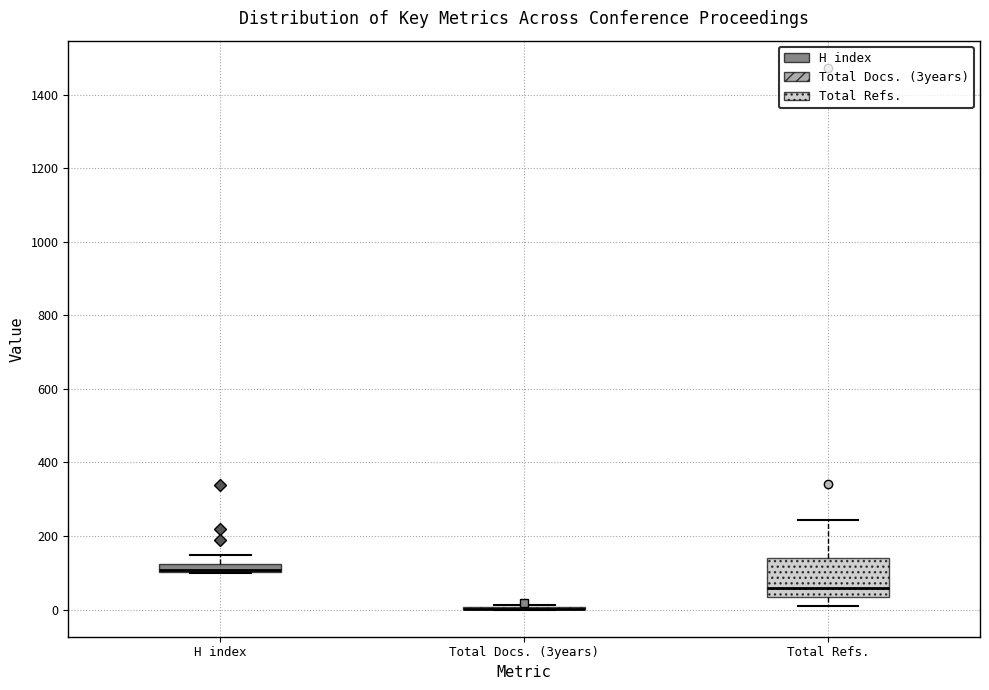

Where is the upper edge of the box for Total Refs. on the y-axis? The values are not printed on the chart, so give them approximately, as read against the axis.

140